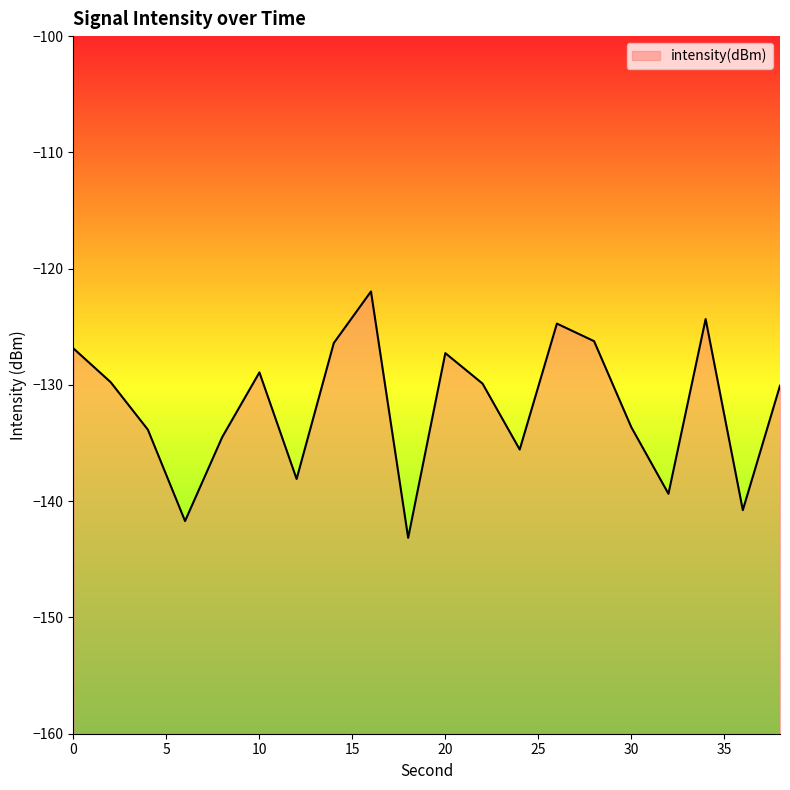

Does the chart have visible grid lines?

No